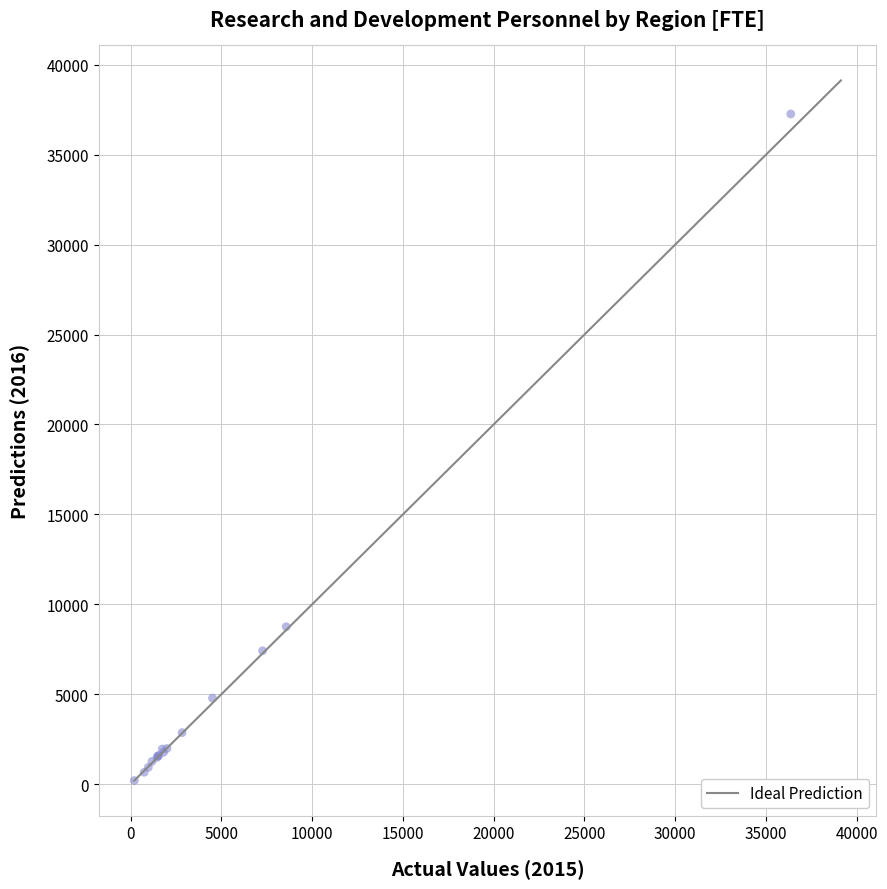

What Y value in the scatter plot is closest to 18732?

8754.7